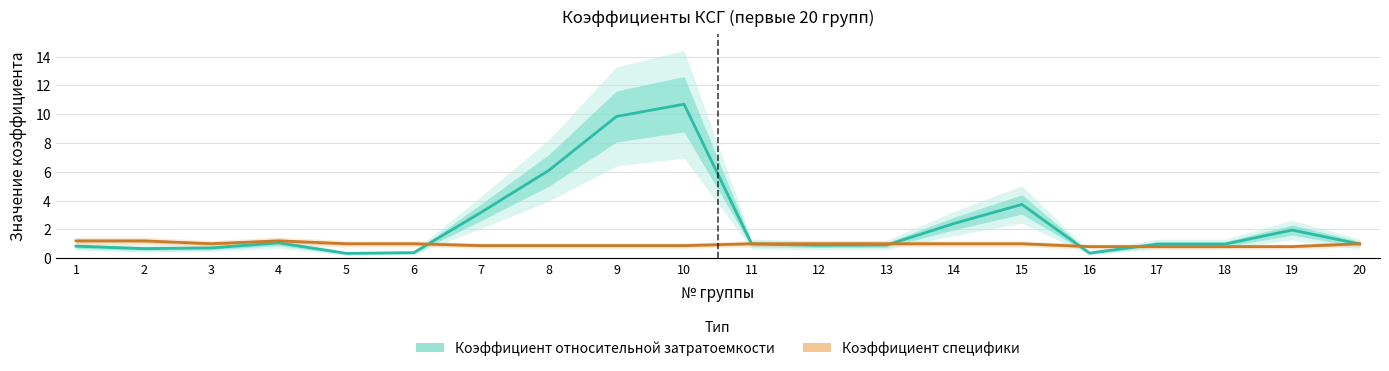

Which series has the widest spread of values?

Коэффициент относительной затратоемкости